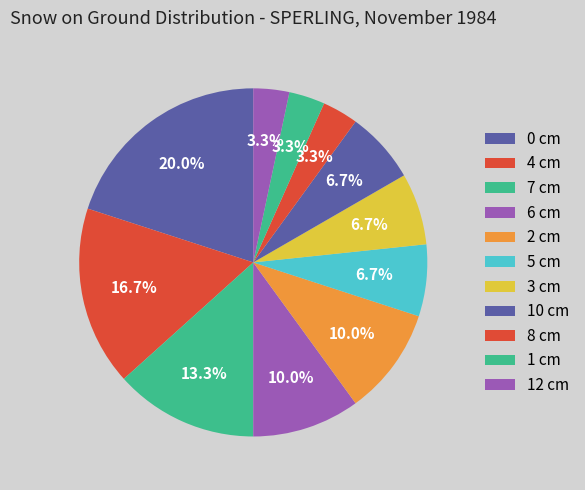

Is there any slice that represents more than half of the pie?

No